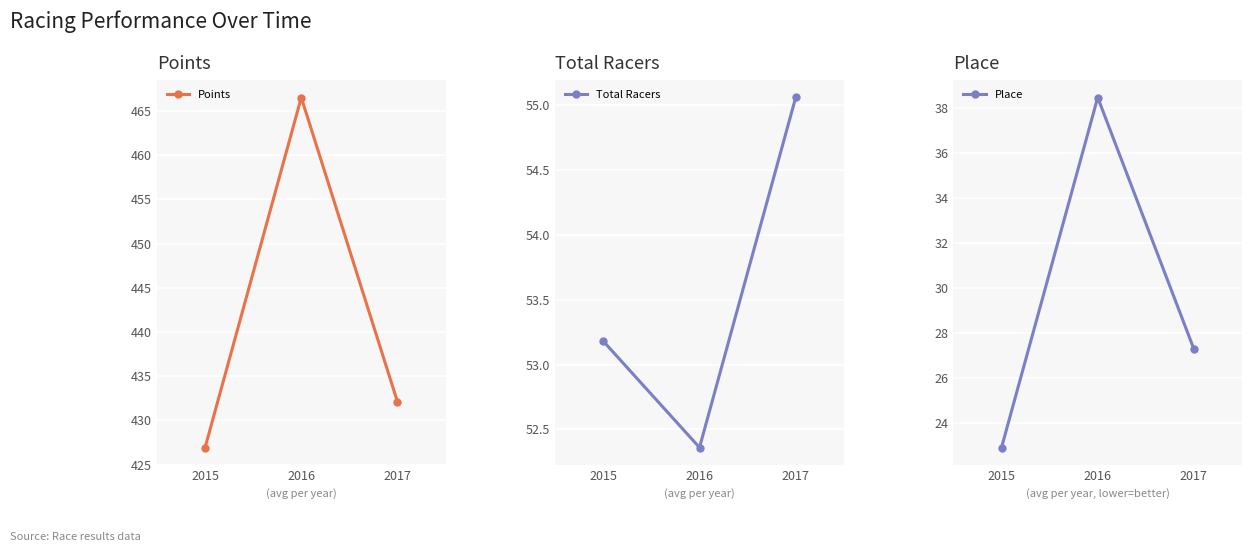

What is the value of the Total Racers point at the 3rd from the left?

55.1